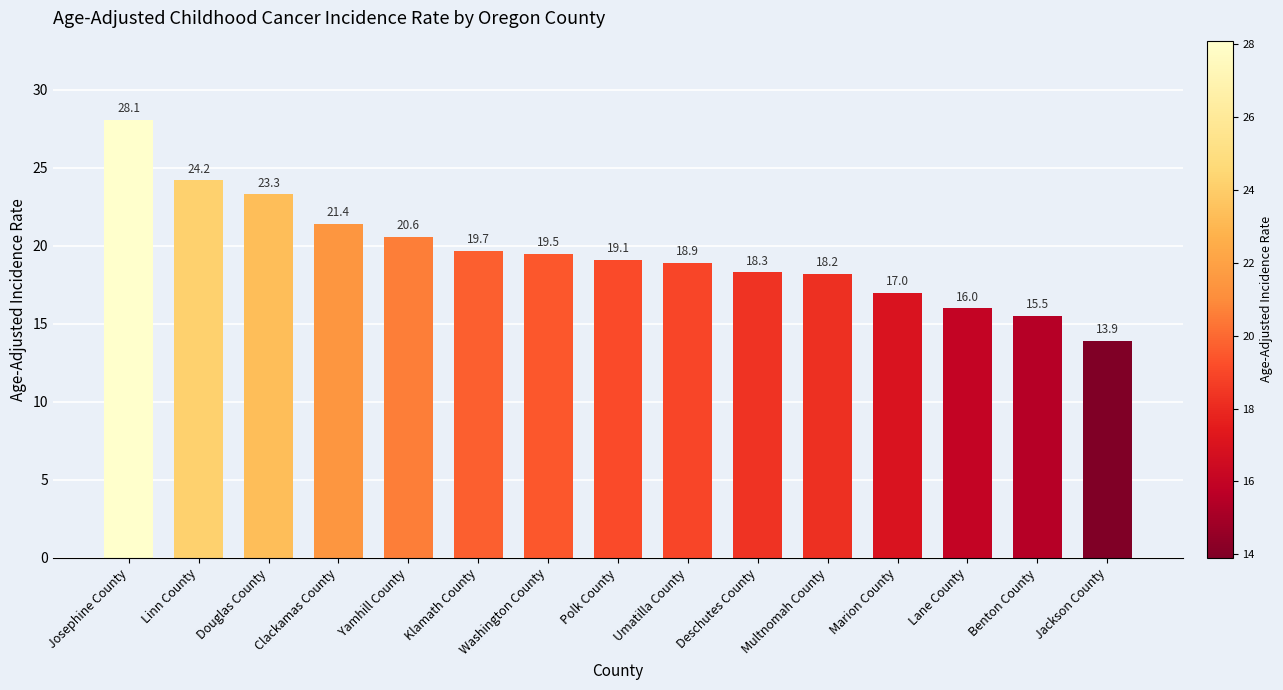

Reading left to right, list all the values displayed in this chart.

Josephine County=28.1	Linn County=24.2	Douglas County=23.3	Clackamas County=21.4	Yamhill County=20.6	Klamath County=19.7	Washington County=19.5	Polk County=19.1	Umatilla County=18.9	Deschutes County=18.3	Multnomah County=18.2	Marion County=17.0	Lane County=16.0	Benton County=15.5	Jackson County=13.9